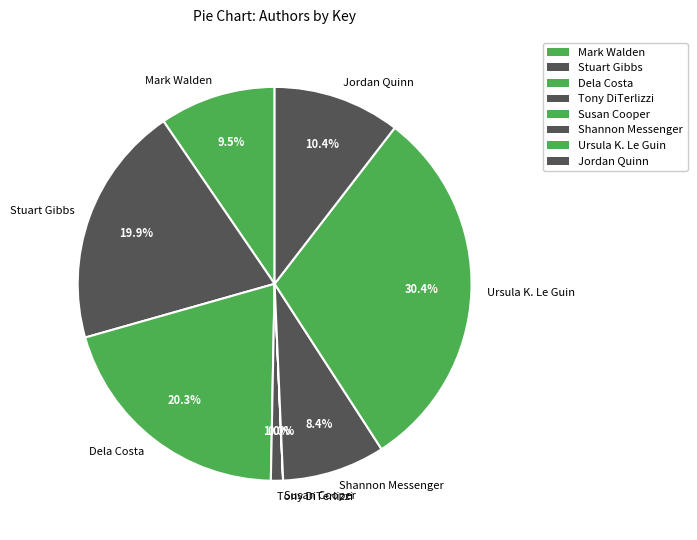

What portion of the pie excludes Mark Walden?

90.5%